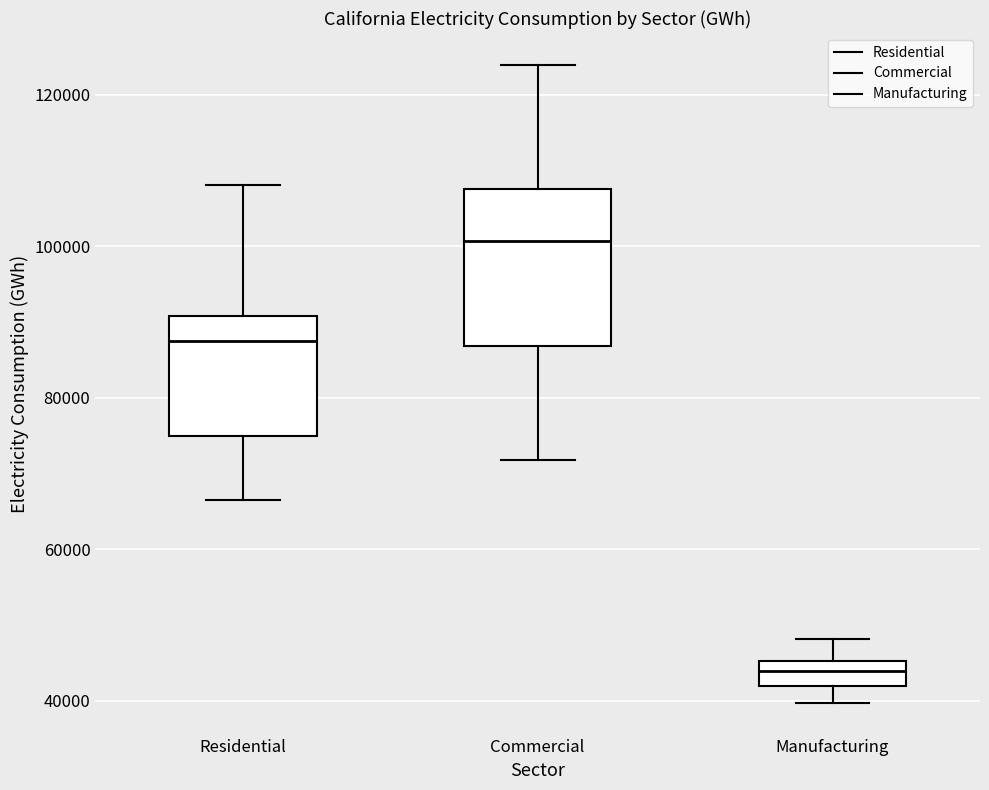

Reading left to right, read every box against the y-axis: the position of its median line, the range the box covers, and the ends of its whiskers. The values are not printed on the chart, so give them approximately, as read against the axis.

Residential: median 88000, box 74000 to 90000, whiskers 66000 to 108000
Commercial: median 100000, box 86000 to 108000, whiskers 72000 to 124000
Manufacturing: median 44000, box 42000 to 46000, whiskers 40000 to 48000